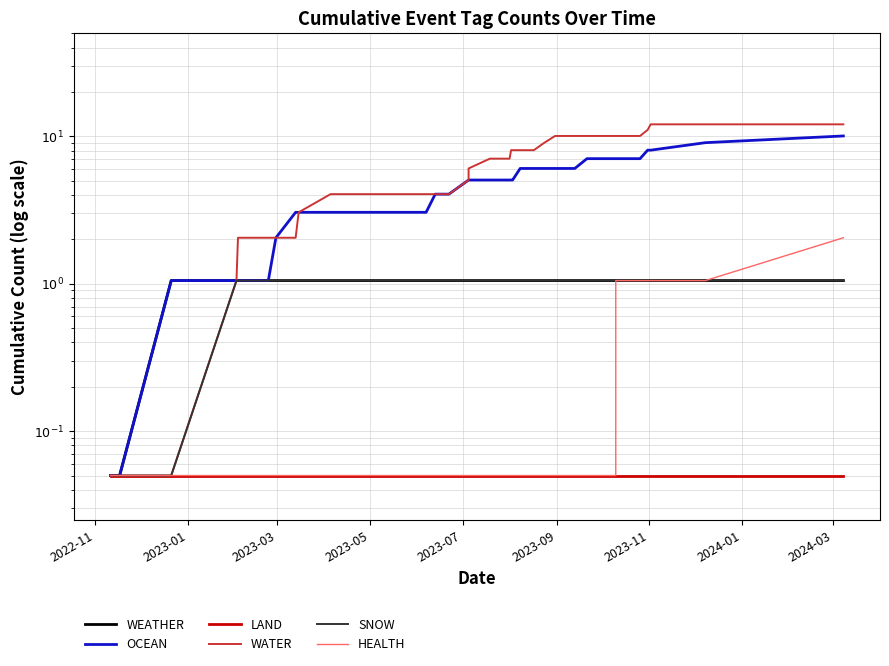

What is the maximum value for HEALTH?

2.0